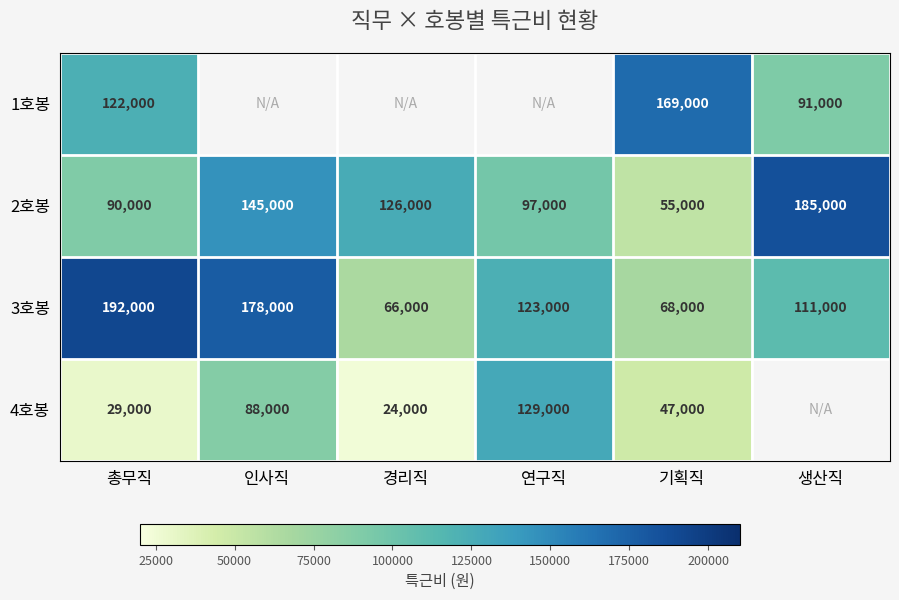

Which label corresponds to the smallest value in the chart?

경리직